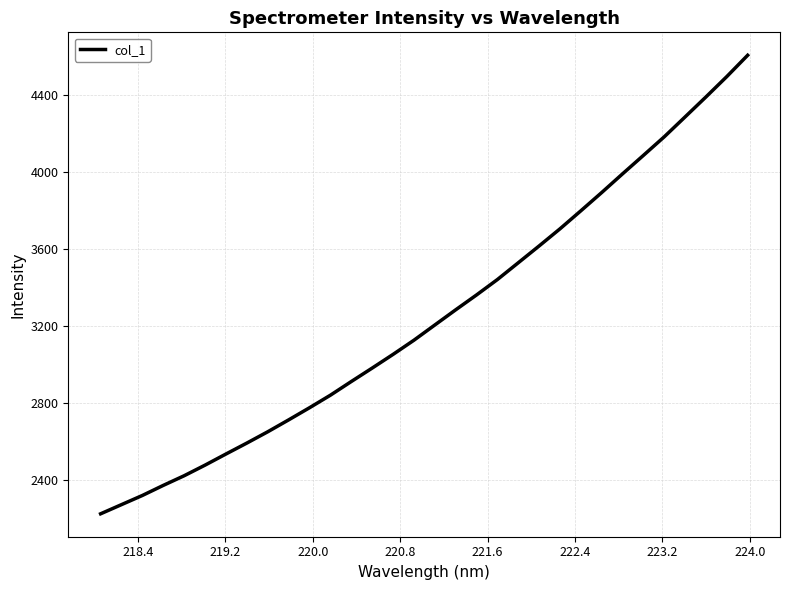

What is the difference between the maximum and minimum values?

2377.5